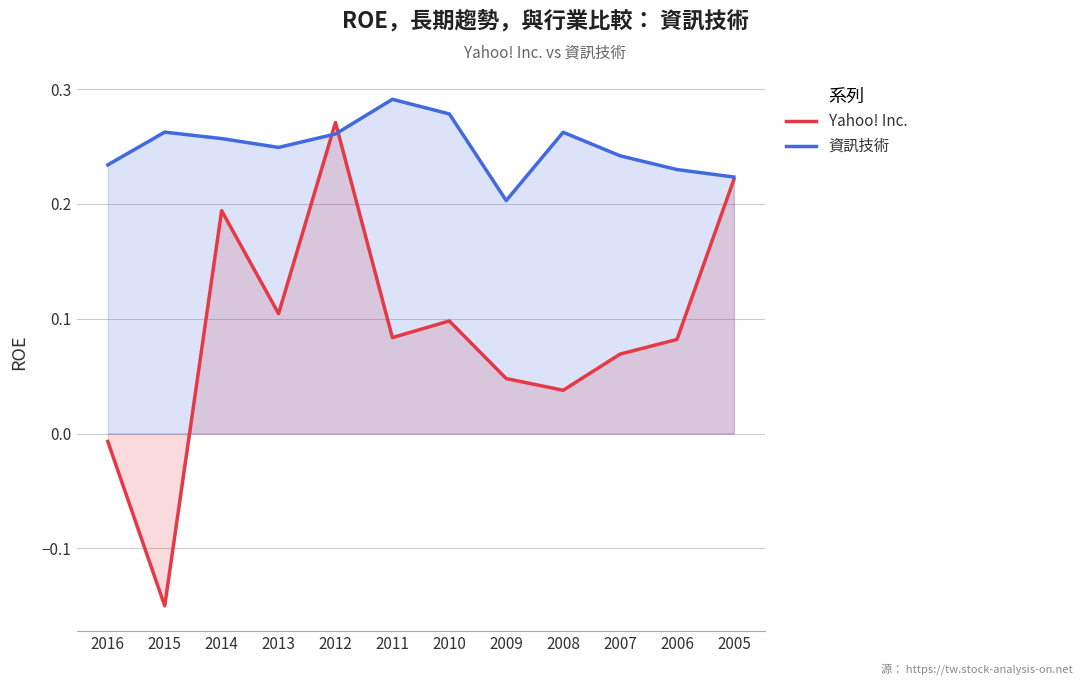

What is the sum of the 資訊技術 values at 2012 and 2009?

0.5